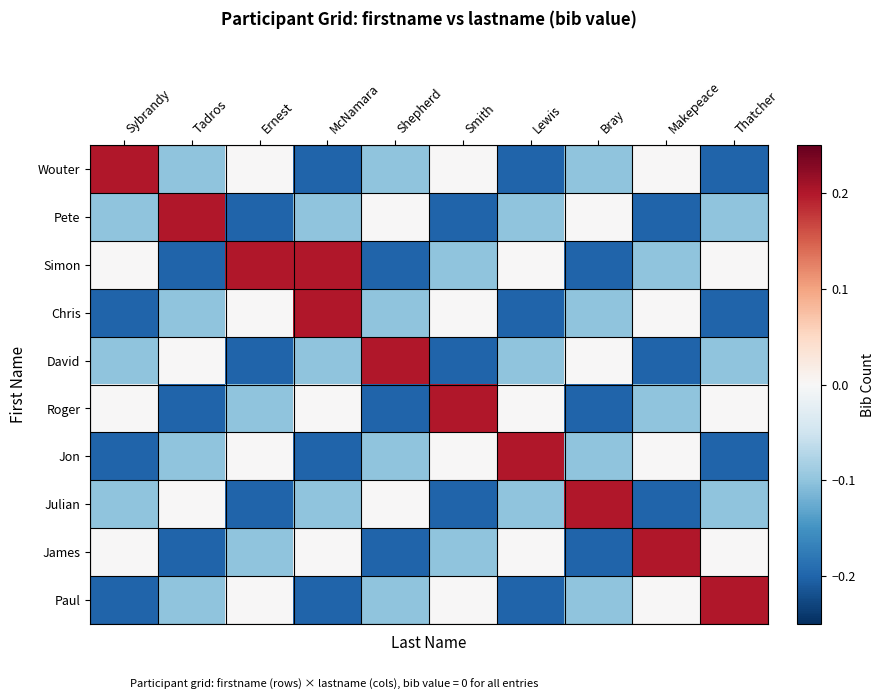

What is the total value across all series at Bray?

-0.8